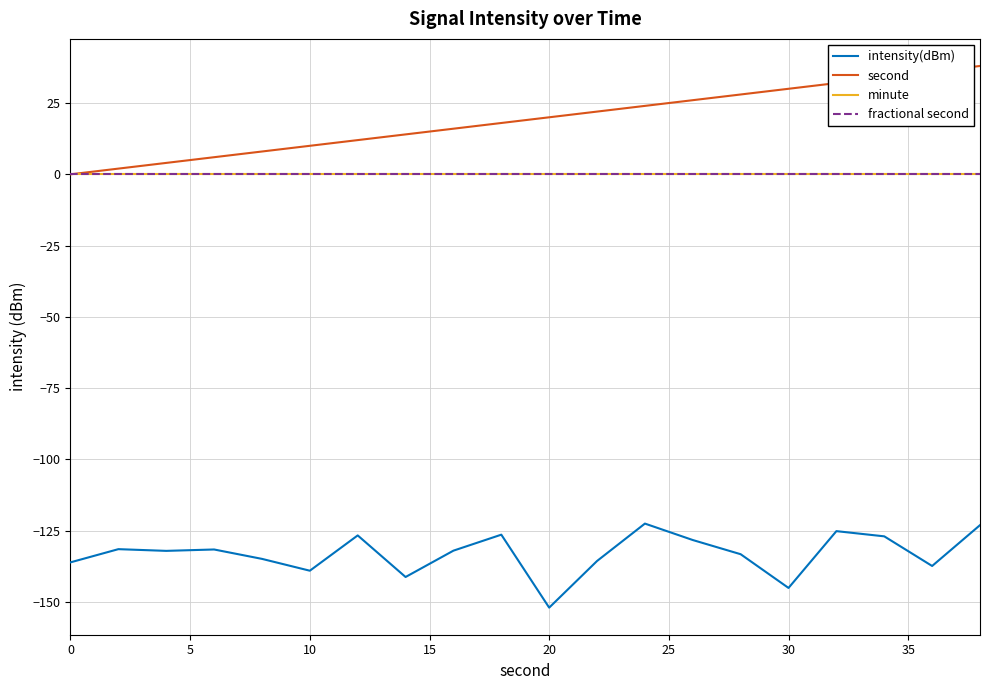

True or false: minute and fractional second cross at least once.

False